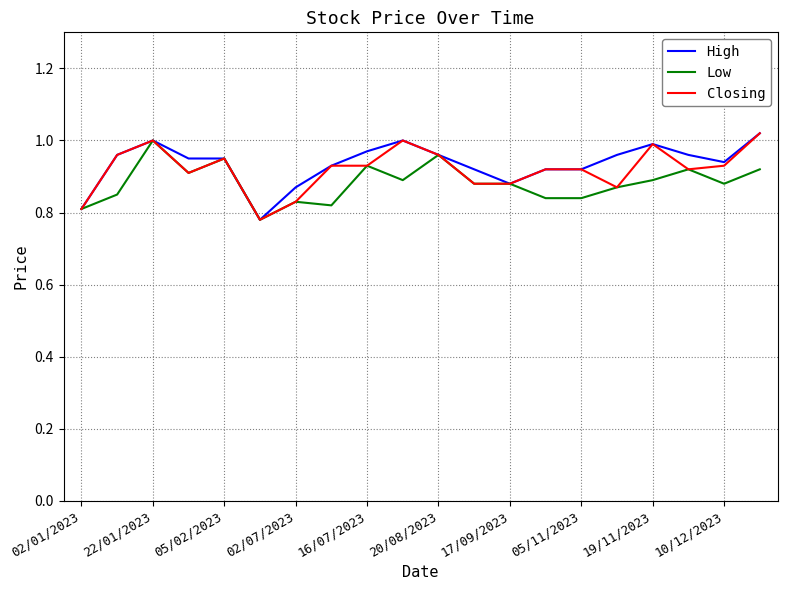

Does the chart have visible grid lines?

Yes